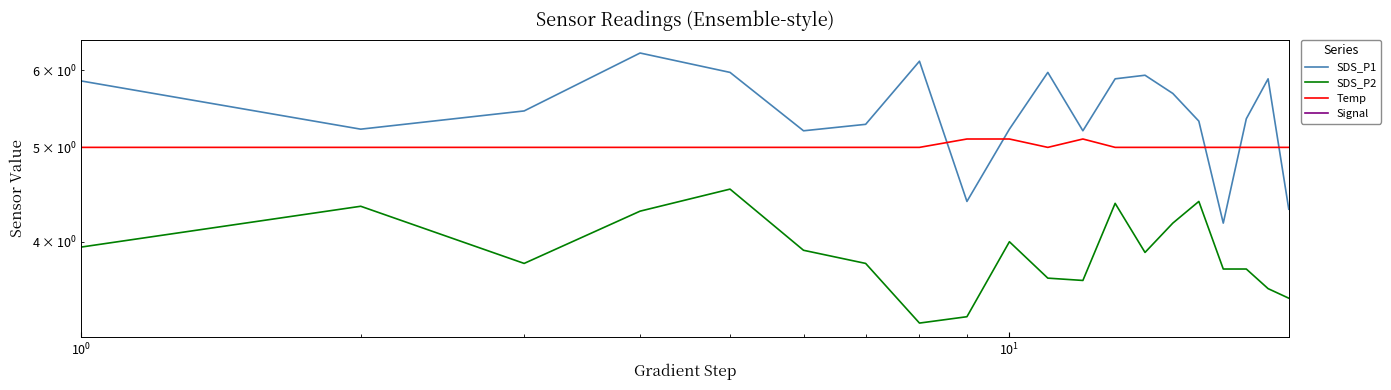

What is the value of the SDS_P1 point at the 12th from the left?

5.2